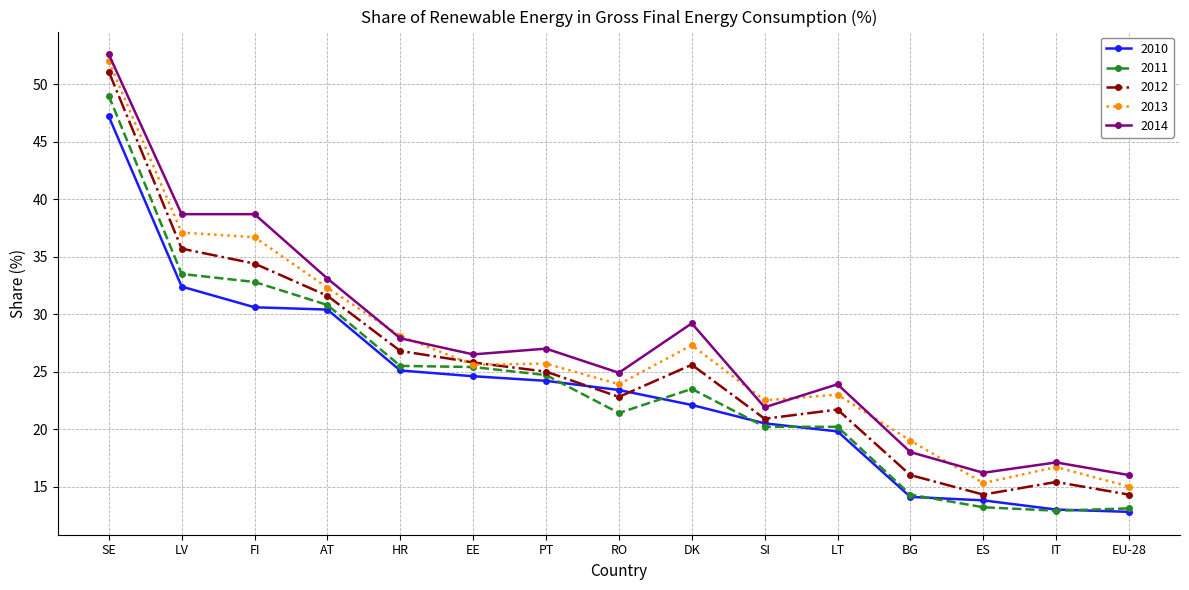

Which label corresponds to the largest value in the chart?

SE